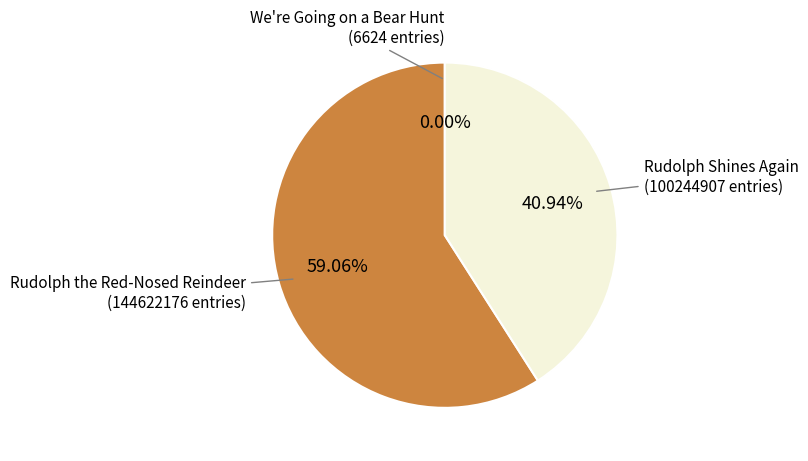

To the nearest percent, what is the average slice percentage?

33%